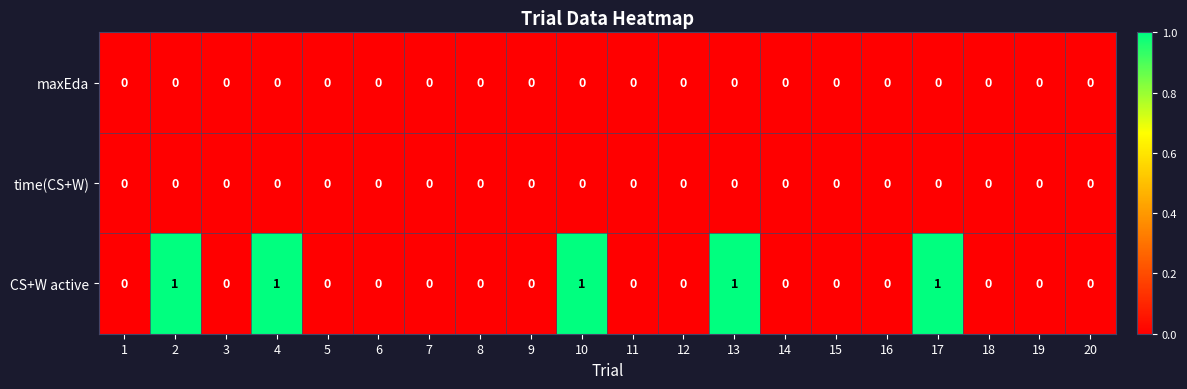

Is the value of time(CS+W) at 16 greater than the value of CS+W active at 10?

No